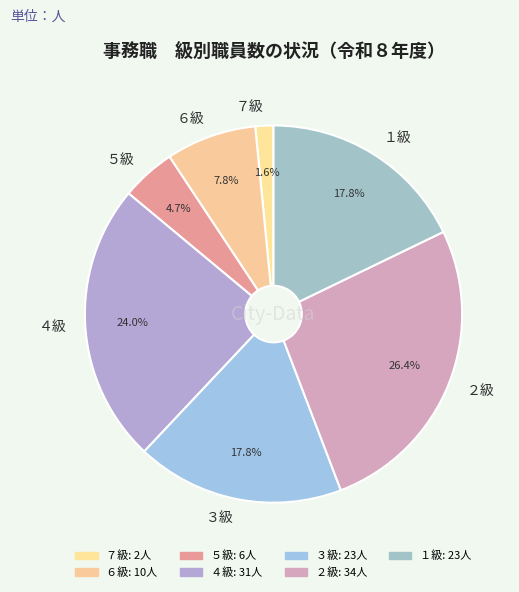

Does ３級 represent more than half of the total?

No